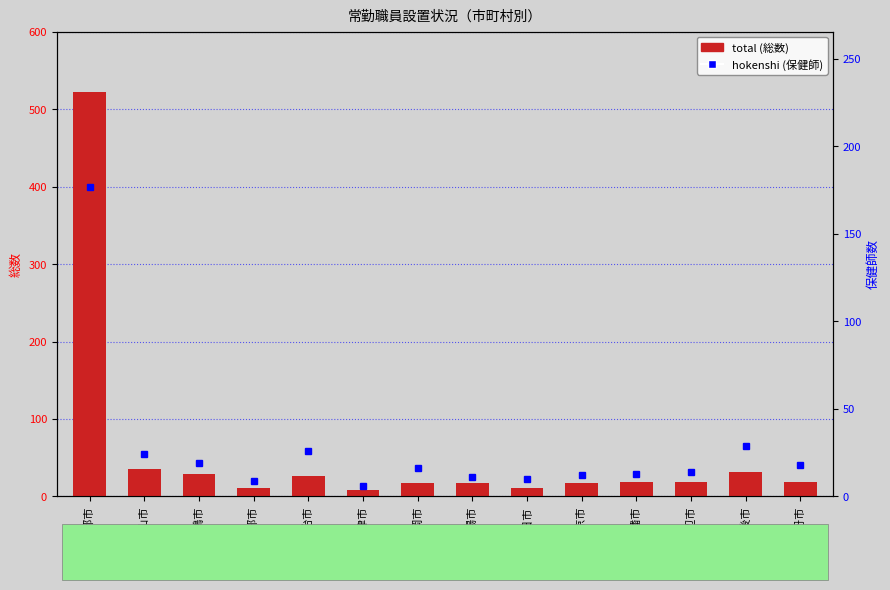

What is the minimum value for hokenshi?

6